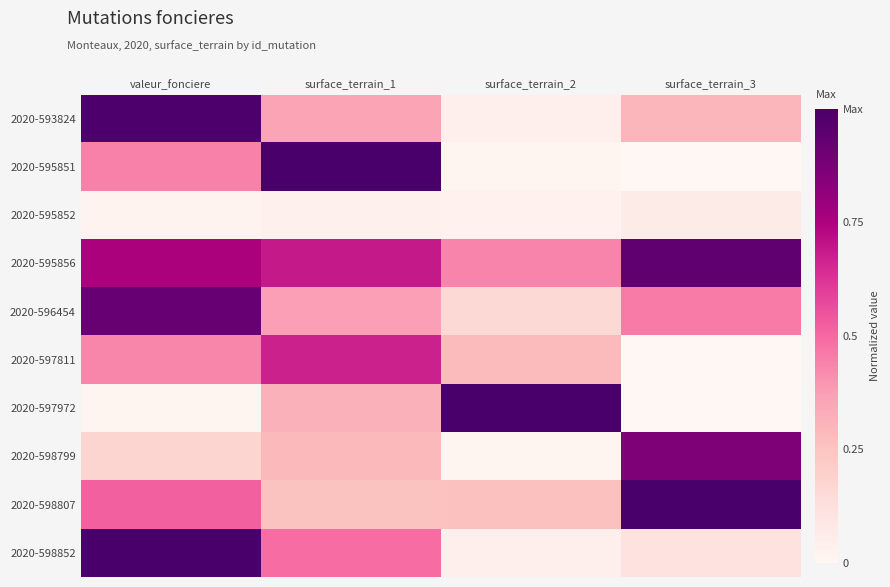

Reading left to right, what are all the values shown in this chart?

2020-593824: valeur_fonciere=1.0	surface_terrain_1=0.4	surface_terrain_2=0.0	surface_terrain_3=0.3
2020-595851: valeur_fonciere=0.4	surface_terrain_1=1.0	surface_terrain_2=0.0	surface_terrain_3=0.0
2020-595852: valeur_fonciere=0.0	surface_terrain_1=0.0	surface_terrain_2=0.0	surface_terrain_3=0.1
2020-595856: valeur_fonciere=0.8	surface_terrain_1=0.7	surface_terrain_2=0.4	surface_terrain_3=0.9
2020-596454: valeur_fonciere=0.9	surface_terrain_1=0.4	surface_terrain_2=0.2	surface_terrain_3=0.5
2020-597811: valeur_fonciere=0.4	surface_terrain_1=0.7	surface_terrain_2=0.3	surface_terrain_3=0.0
2020-597972: valeur_fonciere=0.0	surface_terrain_1=0.3	surface_terrain_2=1.0	surface_terrain_3=0.0
2020-598799: valeur_fonciere=0.2	surface_terrain_1=0.3	surface_terrain_2=0.0	surface_terrain_3=0.9
2020-598807: valeur_fonciere=0.5	surface_terrain_1=0.3	surface_terrain_2=0.3	surface_terrain_3=1.0
2020-598852: valeur_fonciere=1.0	surface_terrain_1=0.5	surface_terrain_2=0.0	surface_terrain_3=0.1